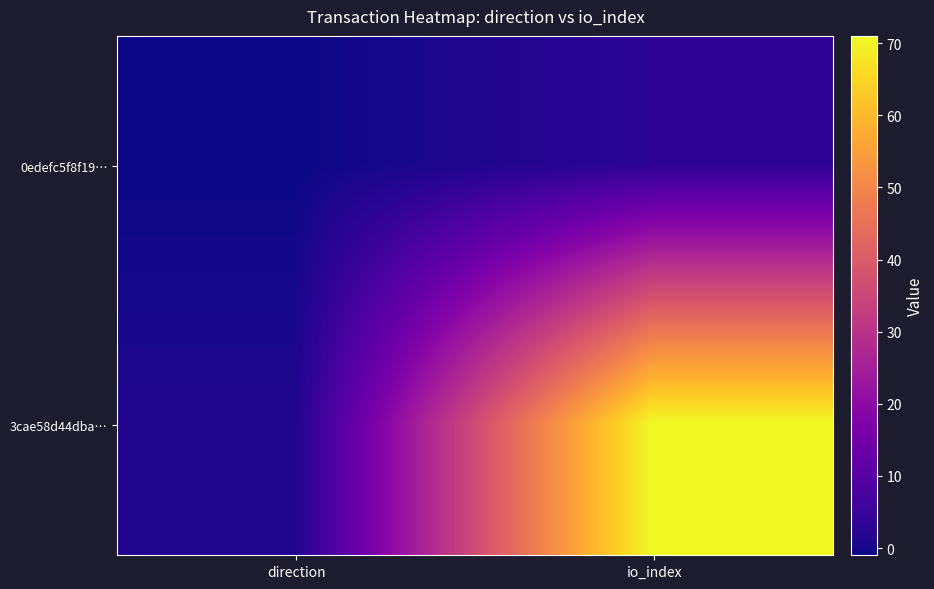

Reading left to right, transcribe all the data shown in this chart.

0edefc5f8f19…: direction=-1	io_index=3
3cae58d44dba…: direction=1	io_index=71